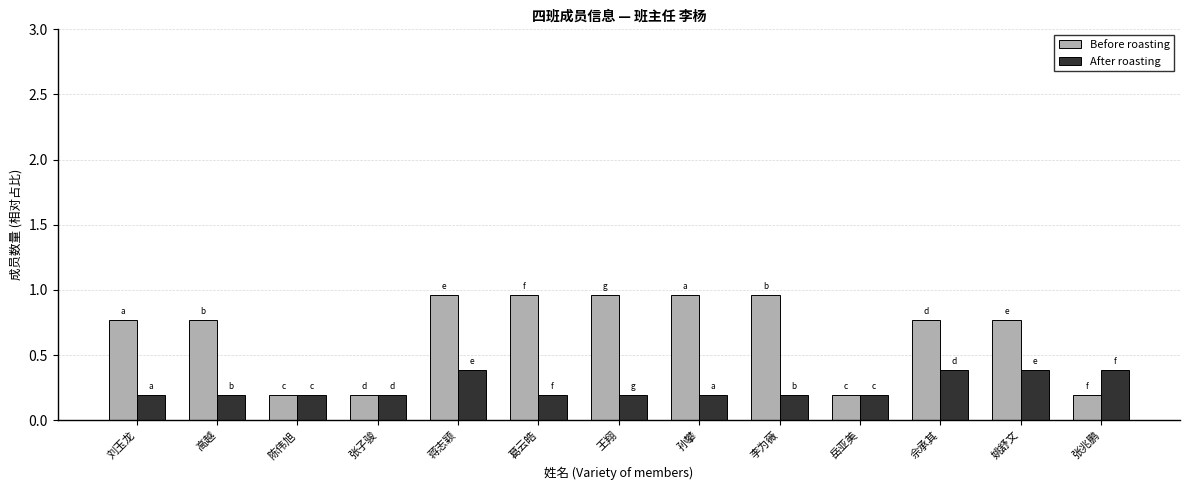

Rank the series by their average value, from highest to lowest.

Before roasting, After roasting